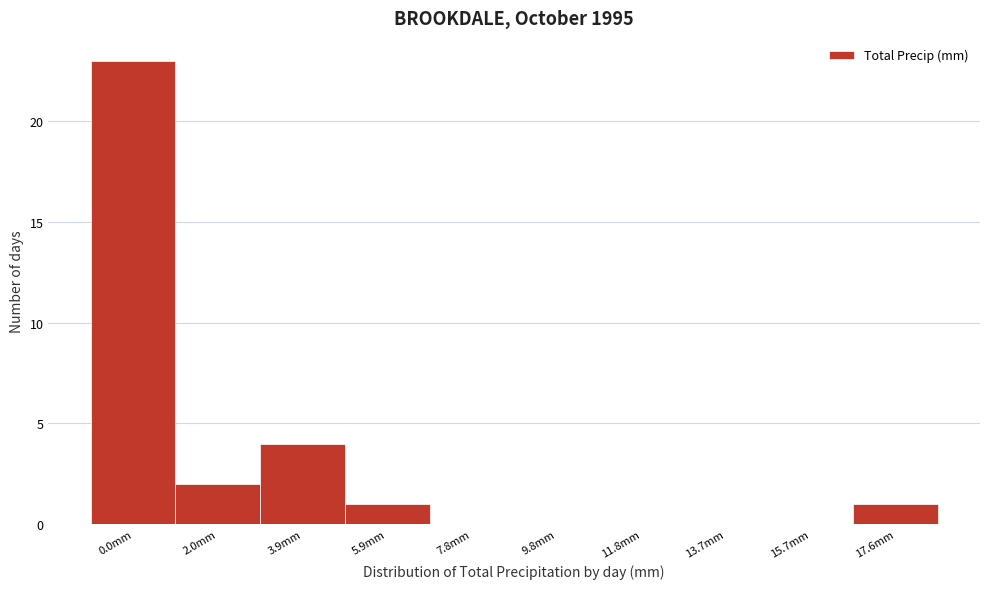

Reading left to right, transcribe all the data shown in this chart.

0.0mm=23	2.0mm=2	3.9mm=4	5.9mm=1	7.8mm=0	9.8mm=0	11.8mm=0	13.7mm=0	15.7mm=0	17.6mm=1